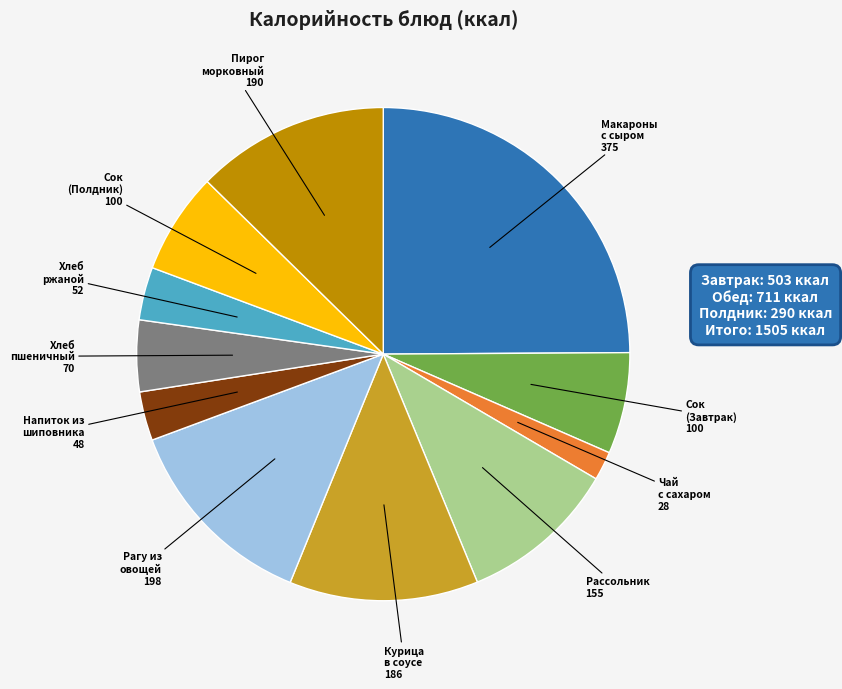

Does any single category account for the majority?

No